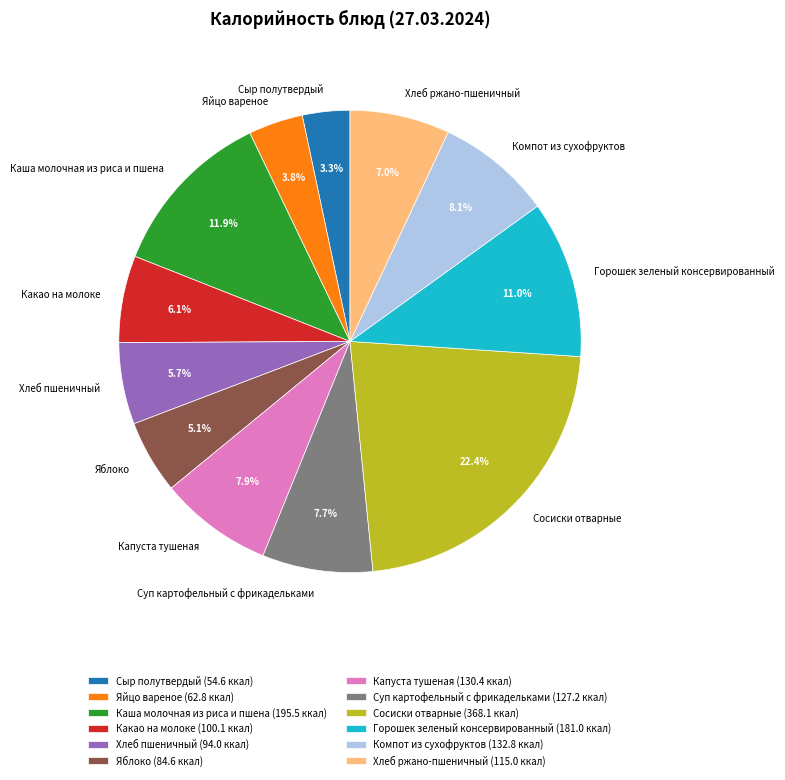

Is the sum of Компот из сухофруктов and Яйцо вареное greater than half?

No